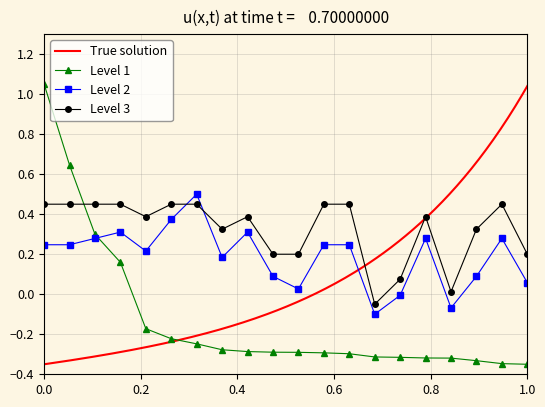

How many values in the Level 1 series are below 0?

16